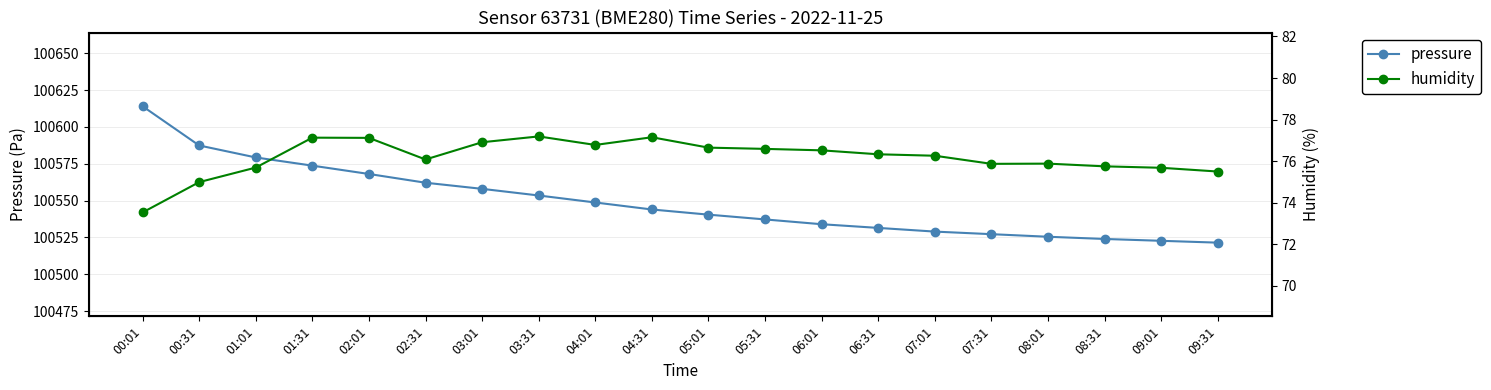

True or false: humidity has more than 0 points higher than both neighbors.

True